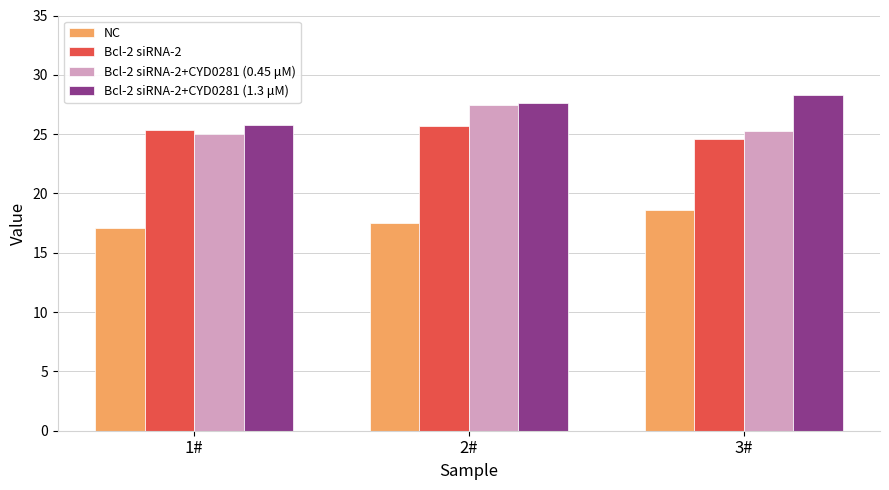

What is the sum of the NC values at 2# and 3#?

36.1